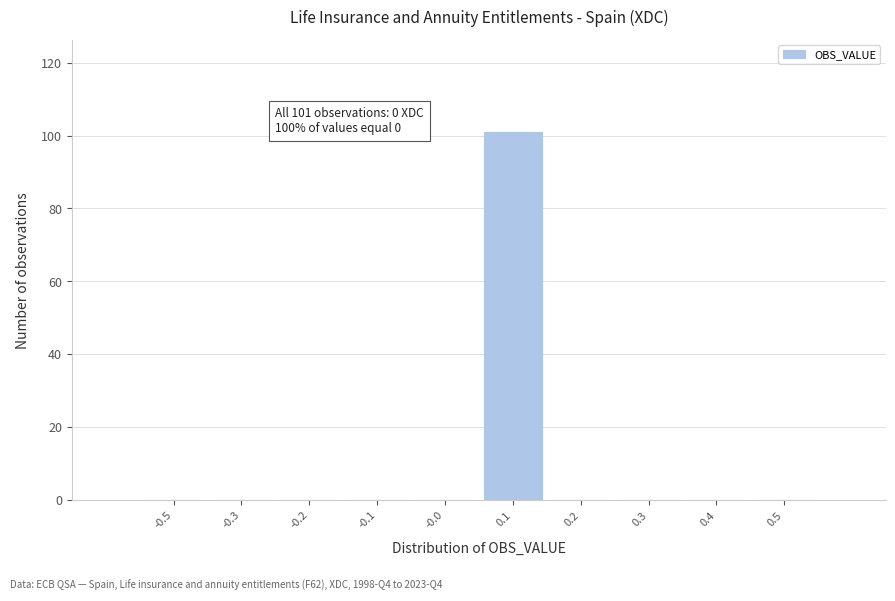

Reading left to right, what are all the values shown in this chart?

-0.5=0	-0.3=0	-0.2=0	-0.1=0	-0.0=0	0.1=101	0.2=0	0.3=0	0.4=0	0.5=0